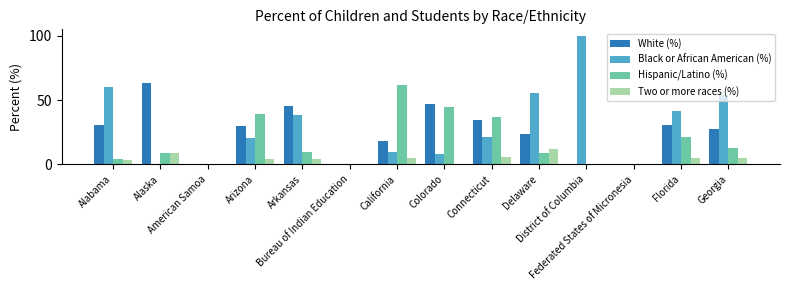

Which series has the largest total across all categories?

Black or African American (%)